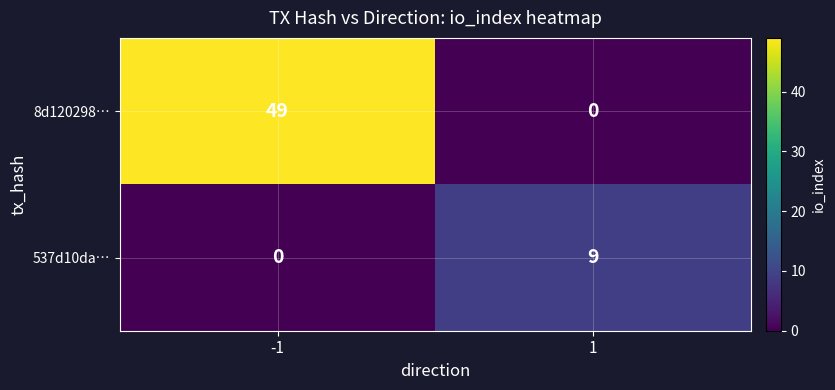

Rank the categories by 8d120298… value from highest to lowest.

-1, 1